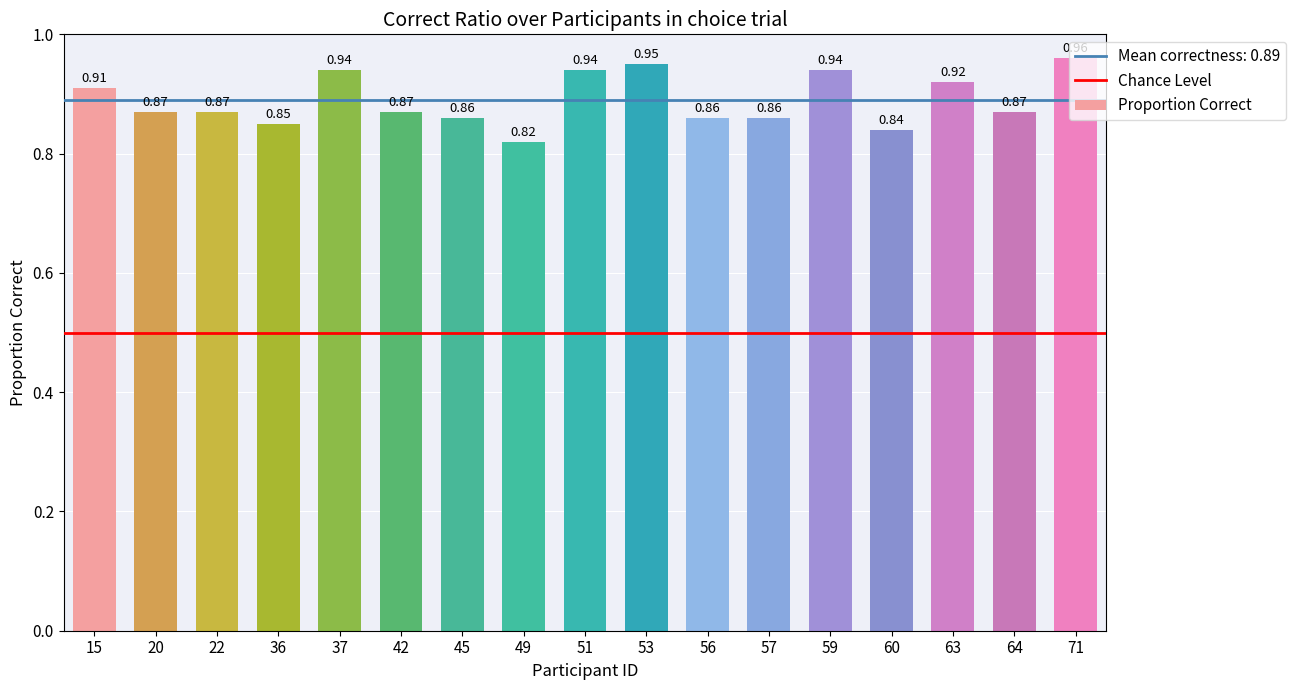

Which label corresponds to the smallest value in the chart?

49